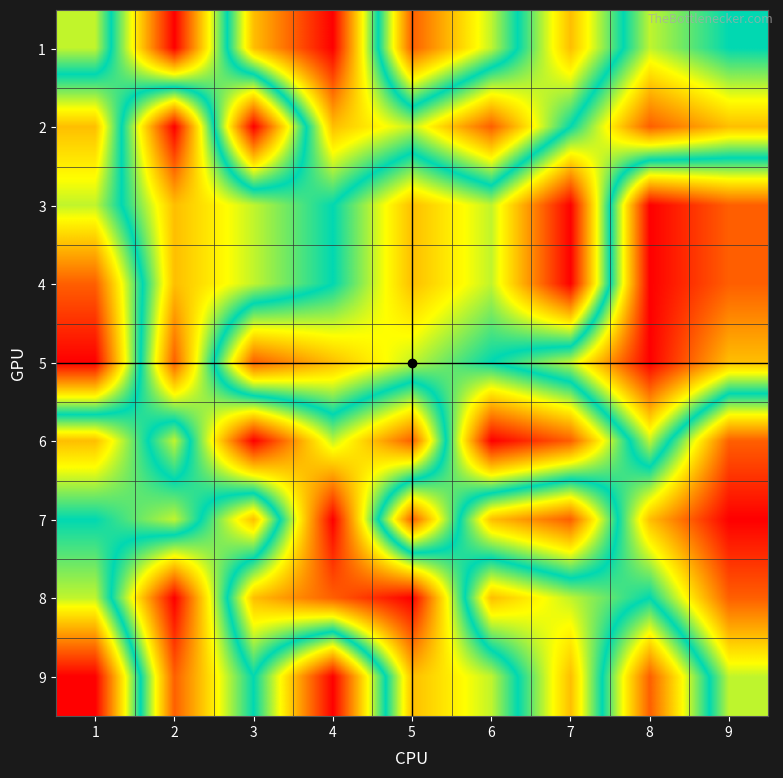

Rank the series by their maximum value, from highest to lowest.

1, 2, 3, 4, 5, 6, 7, 8, 9